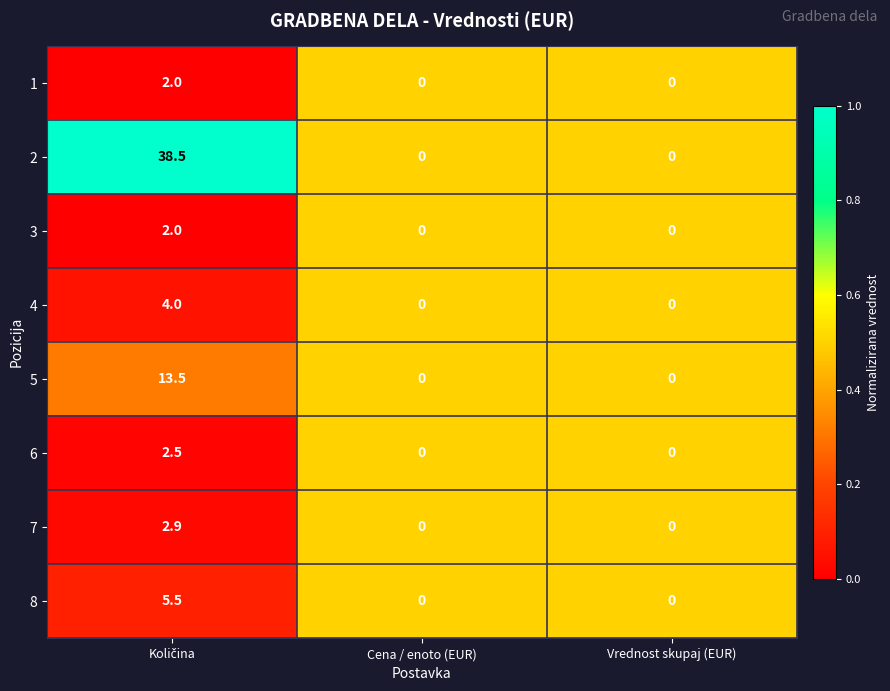

Reading left to right, what are all the values shown in this chart?

1: 2.0	0.0	0.0
2: 38.5	0.0	0.0
3: 2.0	0.0	0.0
4: 4.0	0.0	0.0
5: 13.5	0.0	0.0
6: 2.5	0.0	0.0
7: 2.9	0.0	0.0
8: 5.5	0.0	0.0